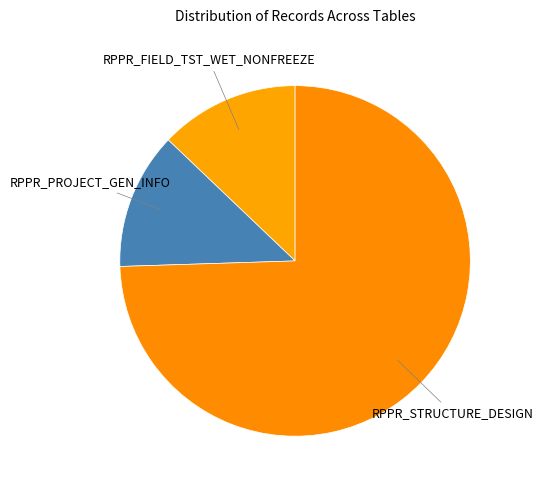

Does RPPR_FIELD_TST_WET_NONFREEZE account for over 50% of the chart?

No